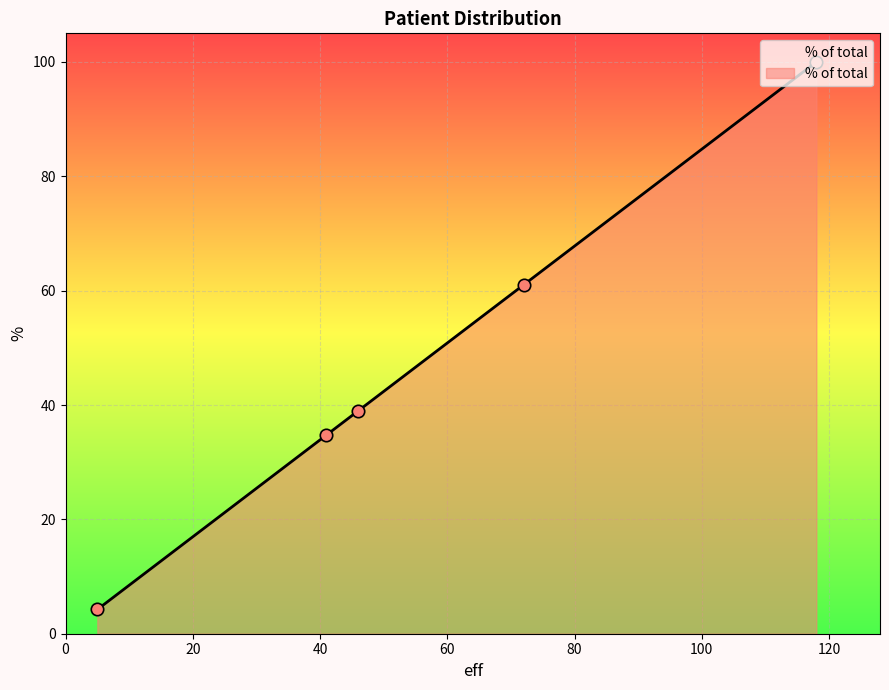

What is the difference between the maximum and minimum values?

95.8